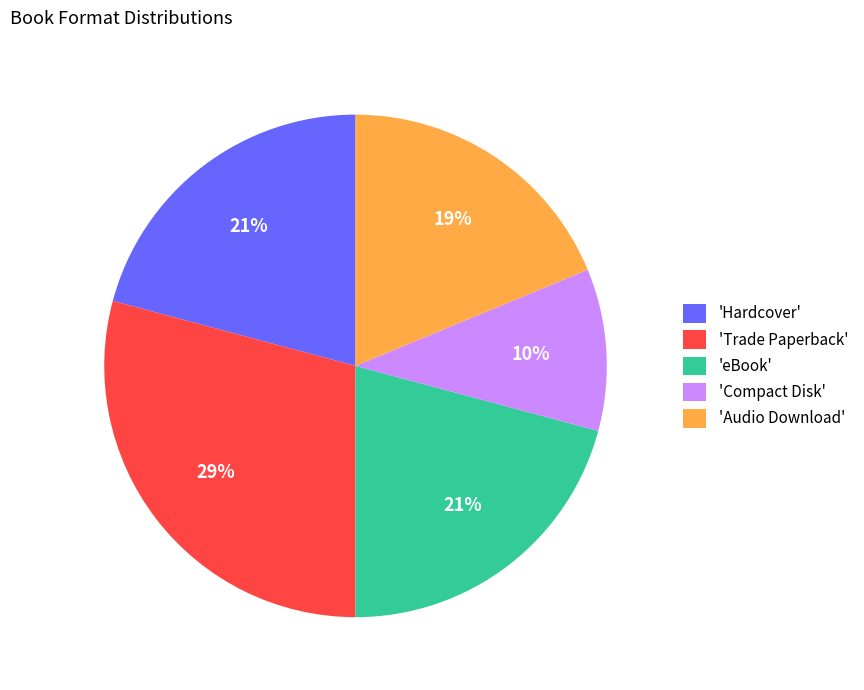

The 'Compact Disk' slice represents 3% of the pie. True or false?

False